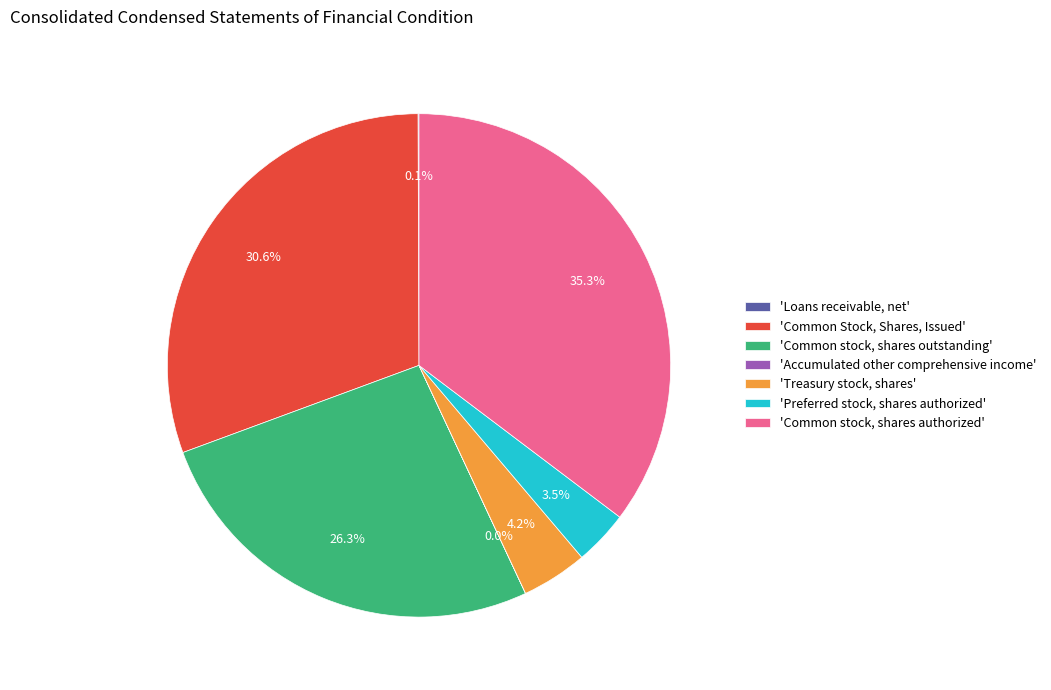

Which slice is the largest?

'Common stock, shares authorized'